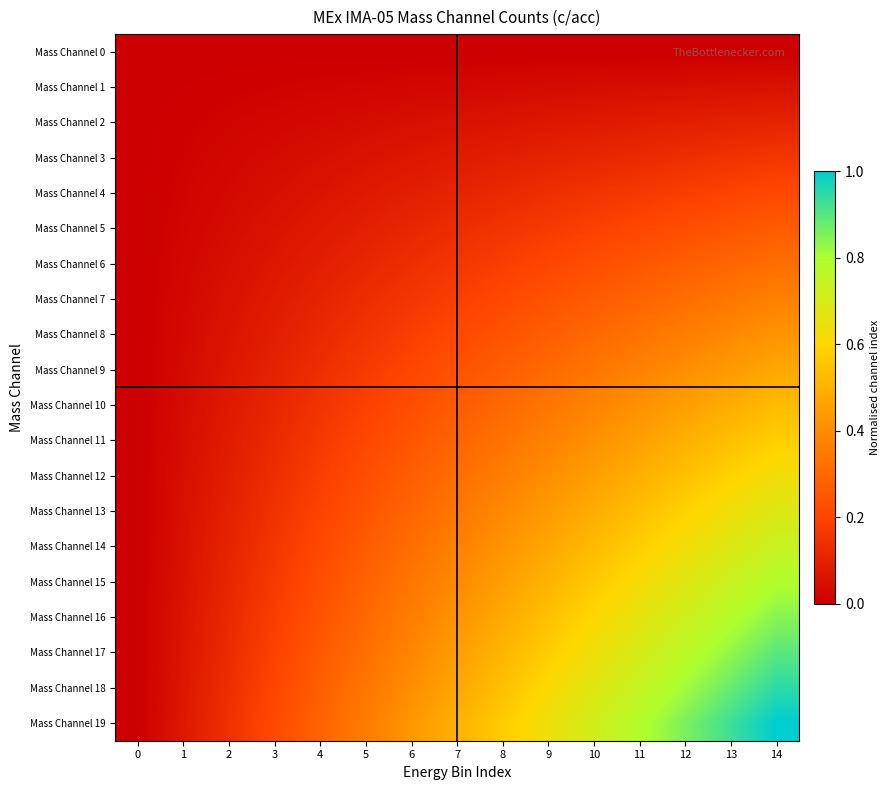

Reading right to left, list all the values displayed in this chart.

Mass Channel 0: 14=0.0	13=0.0	12=0.0	11=0.0	10=0.0	9=0.0	8=0.0	7=0.0	6=0.0	5=0.0	4=0.0	3=0.0	2=0.0	1=0.0	0=0.0
Mass Channel 1: 14=0.1	13=0.0	12=0.0	11=0.0	10=0.0	9=0.0	8=0.0	7=0.0	6=0.0	5=0.0	4=0.0	3=0.0	2=0.0	1=0.0	0=0.0
Mass Channel 2: 14=0.1	13=0.1	12=0.1	11=0.1	10=0.1	9=0.1	8=0.1	7=0.1	6=0.0	5=0.0	4=0.0	3=0.0	2=0.0	1=0.0	0=0.0
Mass Channel 3: 14=0.2	13=0.1	12=0.1	11=0.1	10=0.1	9=0.1	8=0.1	7=0.1	6=0.1	5=0.1	4=0.0	3=0.0	2=0.0	1=0.0	0=0.0
Mass Channel 4: 14=0.2	13=0.2	12=0.2	11=0.2	10=0.2	9=0.1	8=0.1	7=0.1	6=0.1	5=0.1	4=0.1	3=0.0	2=0.0	1=0.0	0=0.0
Mass Channel 5: 14=0.3	13=0.2	12=0.2	11=0.2	10=0.2	9=0.2	8=0.2	7=0.1	6=0.1	5=0.1	4=0.1	3=0.1	2=0.0	1=0.0	0=0.0
Mass Channel 6: 14=0.3	13=0.3	12=0.3	11=0.2	10=0.2	9=0.2	8=0.2	7=0.2	6=0.1	5=0.1	4=0.1	3=0.1	2=0.0	1=0.0	0=0.0
Mass Channel 7: 14=0.4	13=0.3	12=0.3	11=0.3	10=0.3	9=0.2	8=0.2	7=0.2	6=0.2	5=0.1	4=0.1	3=0.1	2=0.1	1=0.0	0=0.0
Mass Channel 8: 14=0.4	13=0.4	12=0.4	11=0.3	10=0.3	9=0.3	8=0.2	7=0.2	6=0.2	5=0.2	4=0.1	3=0.1	2=0.1	1=0.0	0=0.0
Mass Channel 9: 14=0.5	13=0.4	12=0.4	11=0.4	10=0.3	9=0.3	8=0.3	7=0.2	6=0.2	5=0.2	4=0.1	3=0.1	2=0.1	1=0.0	0=0.0
Mass Channel 10: 14=0.5	13=0.5	12=0.5	11=0.4	10=0.4	9=0.3	8=0.3	7=0.3	6=0.2	5=0.2	4=0.2	3=0.1	2=0.1	1=0.0	0=0.0
Mass Channel 11: 14=0.6	13=0.5	12=0.5	11=0.5	10=0.4	9=0.4	8=0.3	7=0.3	6=0.2	5=0.2	4=0.2	3=0.1	2=0.1	1=0.0	0=0.0
Mass Channel 12: 14=0.6	13=0.6	12=0.5	11=0.5	10=0.5	9=0.4	8=0.4	7=0.3	6=0.3	5=0.2	4=0.2	3=0.1	2=0.1	1=0.0	0=0.0
Mass Channel 13: 14=0.7	13=0.6	12=0.6	11=0.5	10=0.5	9=0.4	8=0.4	7=0.3	6=0.3	5=0.2	4=0.2	3=0.1	2=0.1	1=0.0	0=0.0
Mass Channel 14: 14=0.7	13=0.7	12=0.6	11=0.6	10=0.5	9=0.5	8=0.4	7=0.4	6=0.3	5=0.3	4=0.2	3=0.2	2=0.1	1=0.1	0=0.0
Mass Channel 15: 14=0.8	13=0.7	12=0.7	11=0.6	10=0.6	9=0.5	8=0.5	7=0.4	6=0.3	5=0.3	4=0.2	3=0.2	2=0.1	1=0.1	0=0.0
Mass Channel 16: 14=0.8	13=0.8	12=0.7	11=0.7	10=0.6	9=0.5	8=0.5	7=0.4	6=0.4	5=0.3	4=0.2	3=0.2	2=0.1	1=0.1	0=0.0
Mass Channel 17: 14=0.9	13=0.8	12=0.8	11=0.7	10=0.6	9=0.6	8=0.5	7=0.4	6=0.4	5=0.3	4=0.3	3=0.2	2=0.1	1=0.1	0=0.0
Mass Channel 18: 14=0.9	13=0.9	12=0.8	11=0.7	10=0.7	9=0.6	8=0.5	7=0.5	6=0.4	5=0.3	4=0.3	3=0.2	2=0.1	1=0.1	0=0.0
Mass Channel 19: 14=1.0	13=0.9	12=0.9	11=0.8	10=0.7	9=0.6	8=0.6	7=0.5	6=0.4	5=0.4	4=0.3	3=0.2	2=0.1	1=0.1	0=0.0